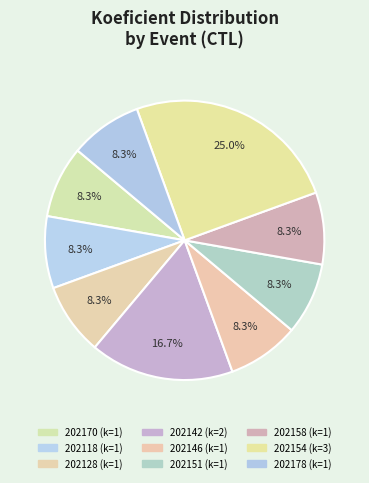

Count the number of slices in the pie.

9